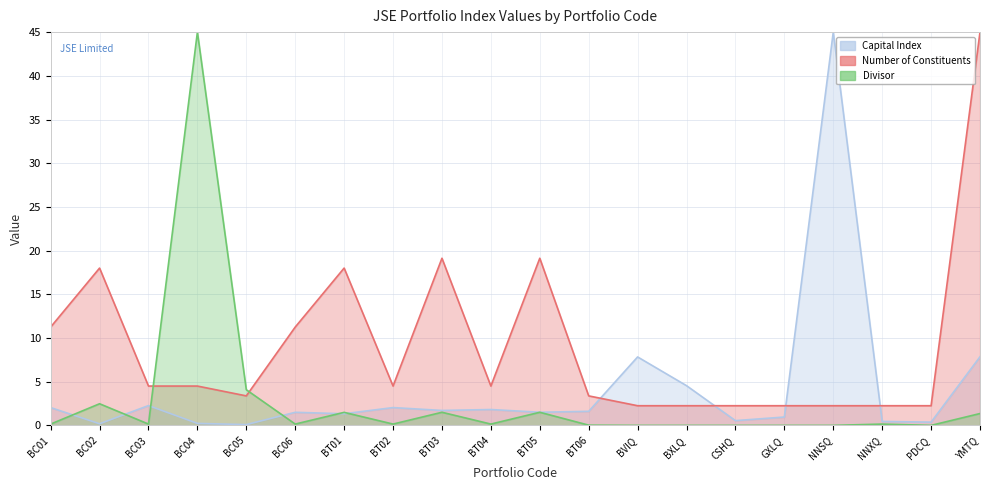

The value of Capital Index at YMTQ is 2.3. True or false?

False